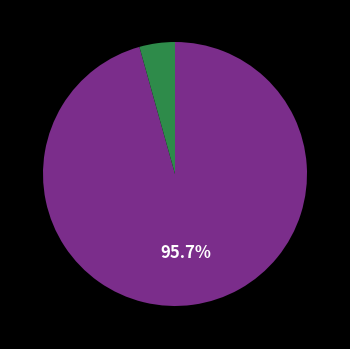

Is there any slice that represents more than half of the pie?

Yes